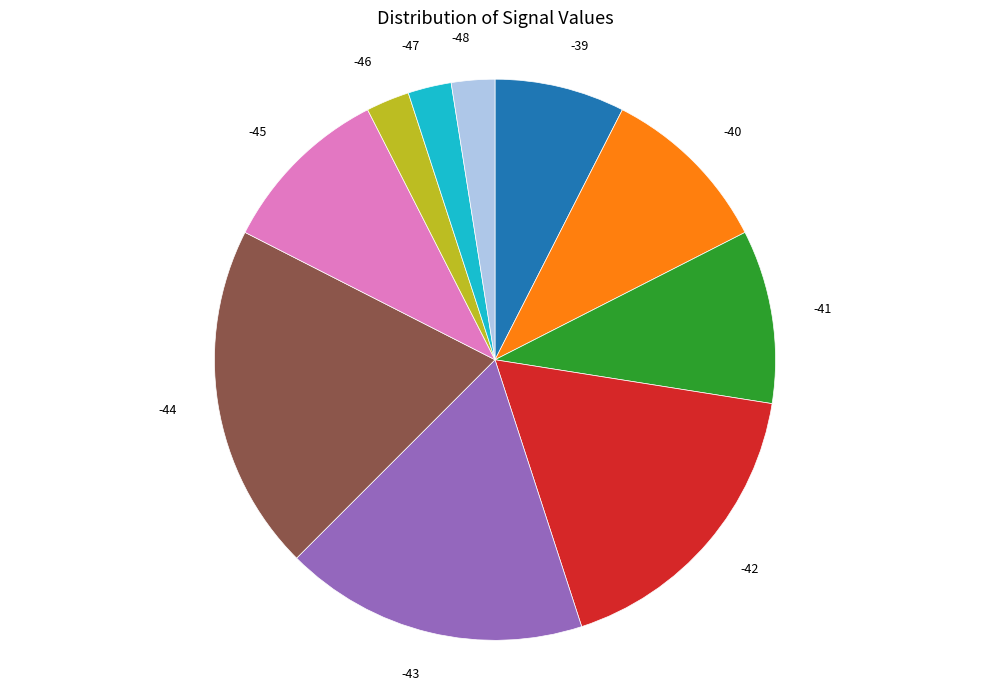

What is the ratio of the value at -45 to the value at -47?

4.0